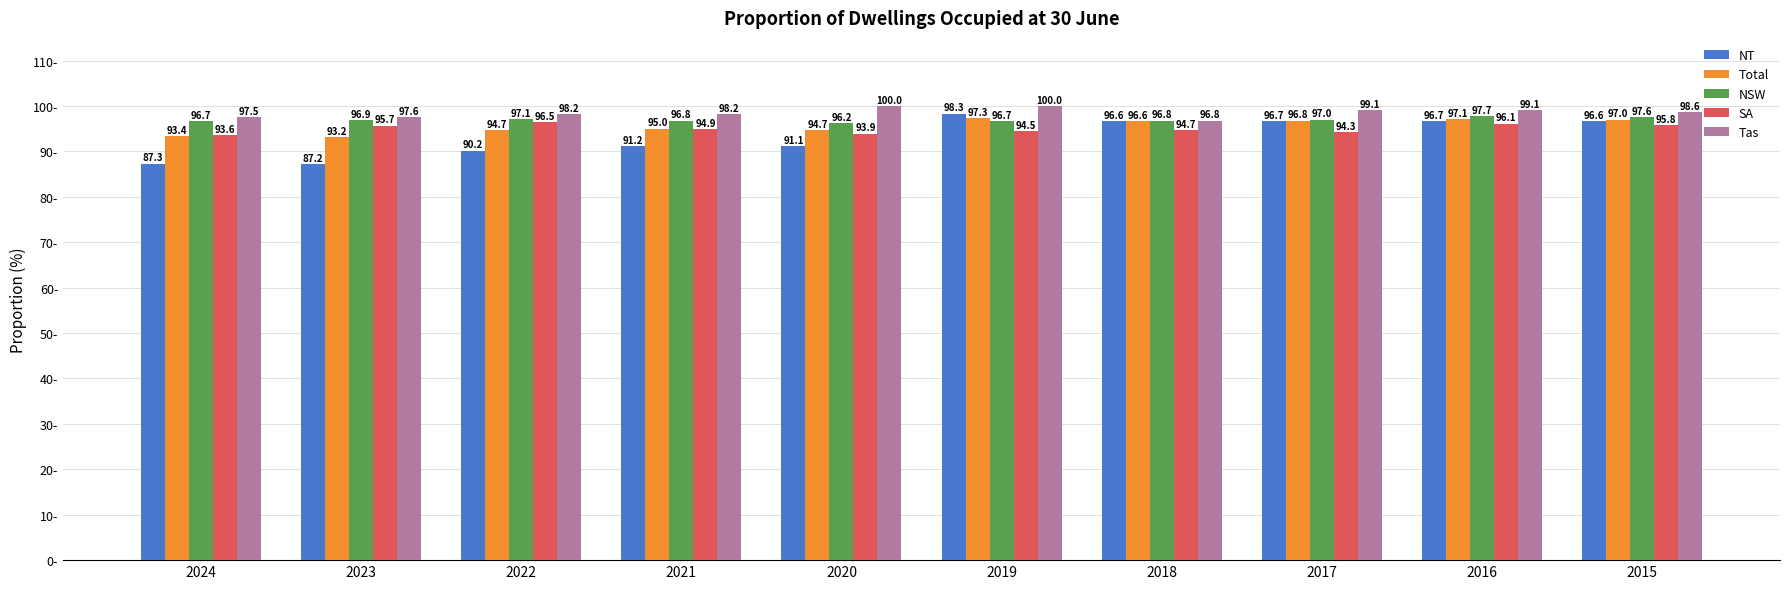

Which category has the lowest value in the NSW series?

2020